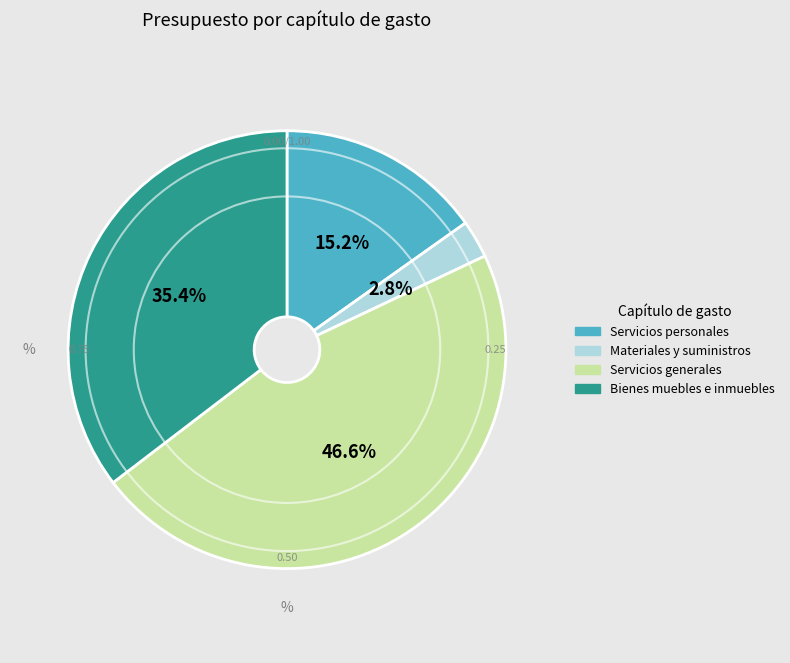

To the nearest percent, what is the difference between the largest and smallest slice percentages?

44%